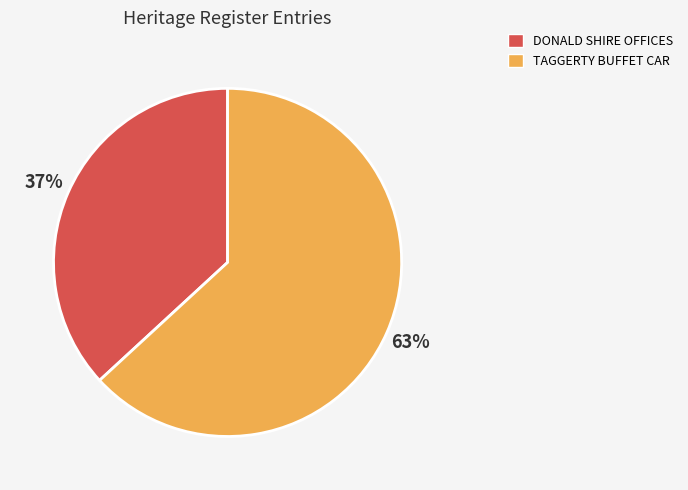

Do DONALD SHIRE OFFICES and TAGGERTY BUFFET CAR together represent more than half of the pie?

Yes